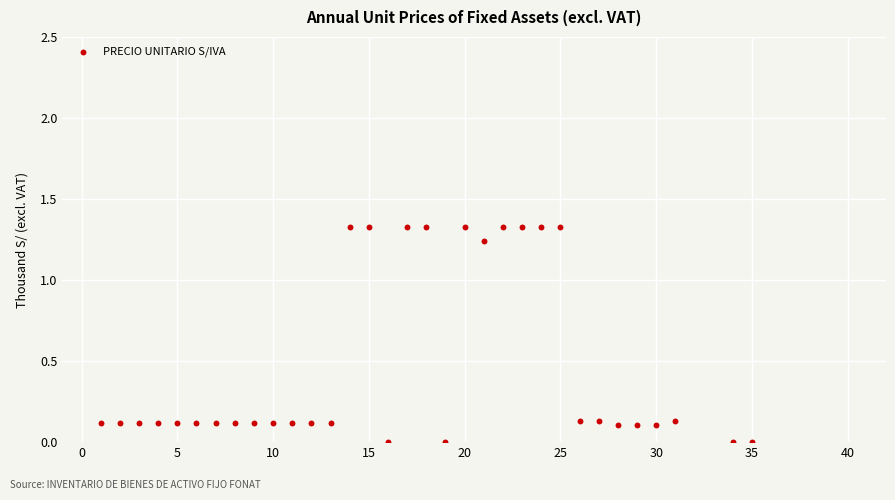

What is the range of X values (max minus min)?

34.0